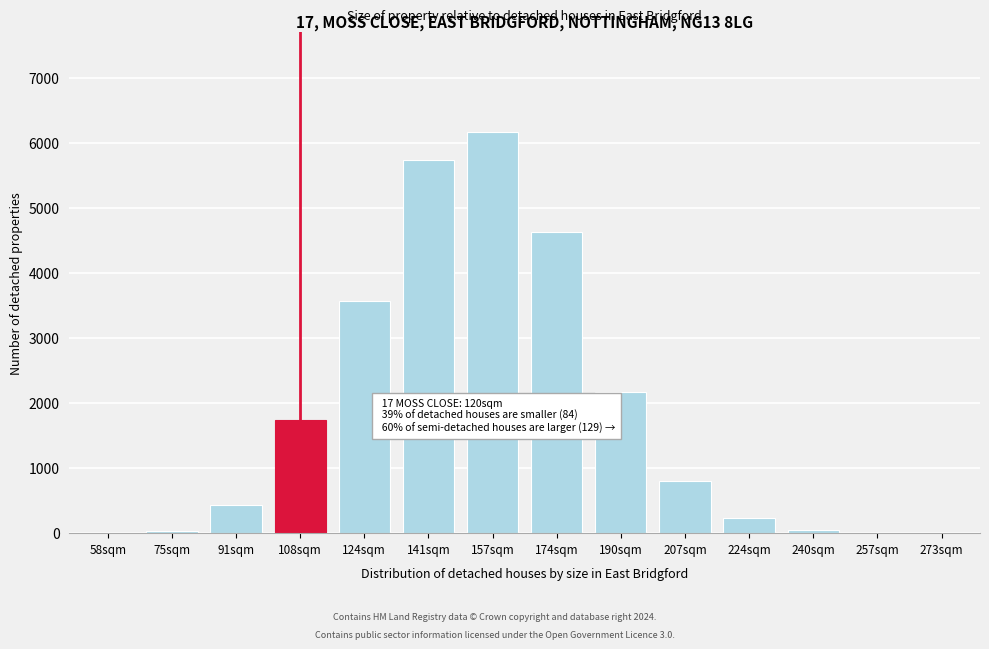

Between 207sqm and 190sqm, which is larger?

190sqm